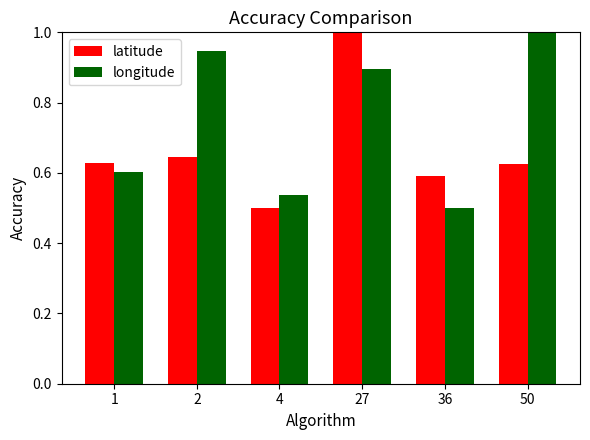

Which series changed the most between 1 and 36?

longitude